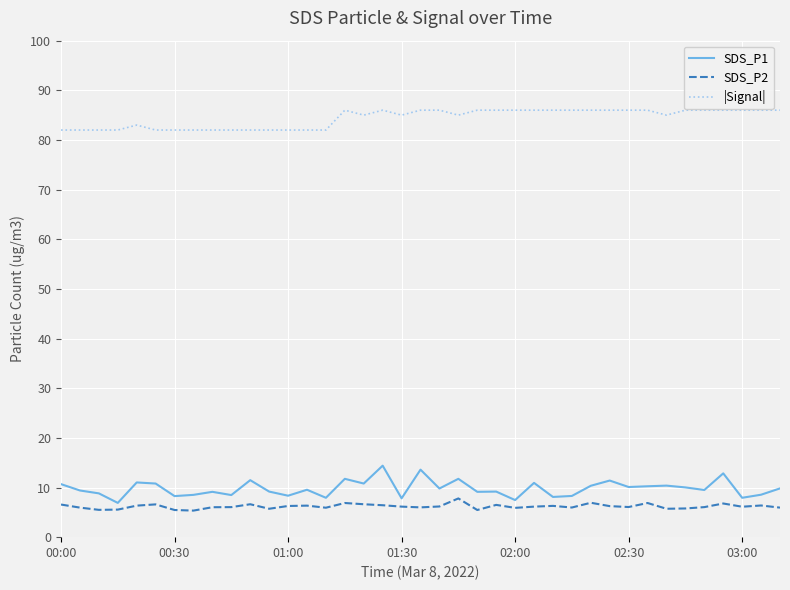

Which series has the largest total across all categories?

|Signal|